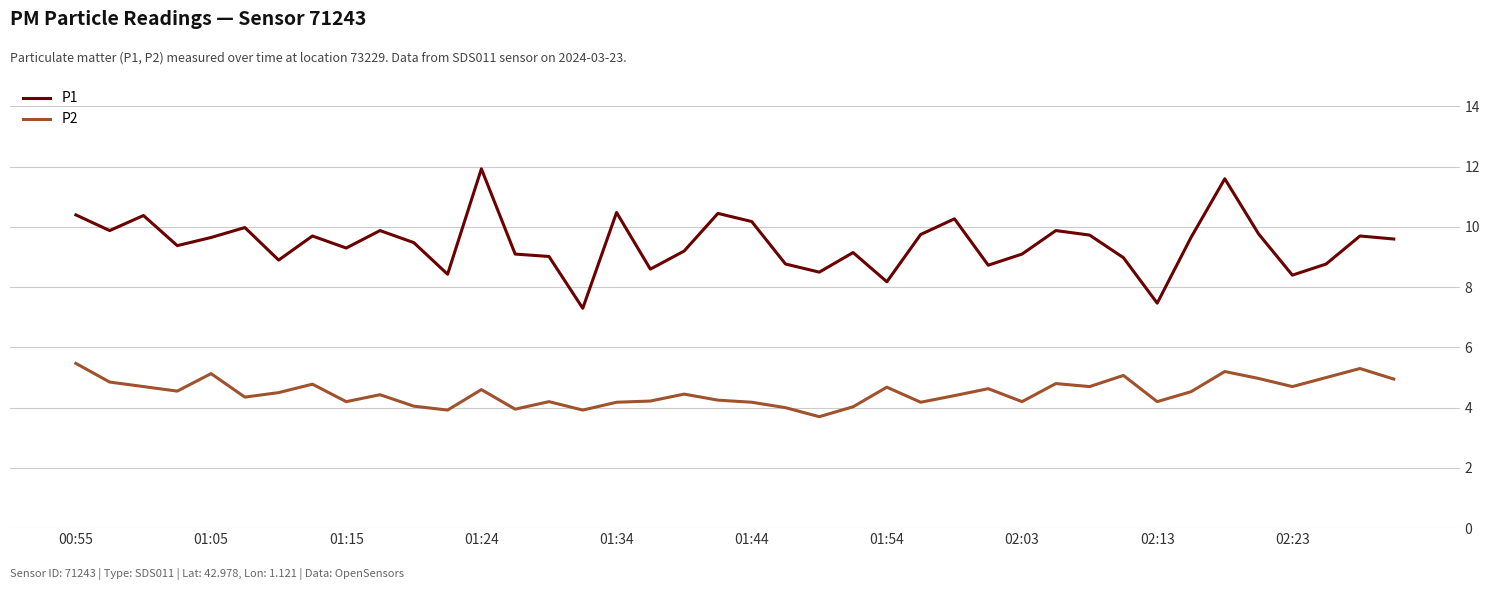

List the series in order of their peak value, lowest first.

P2, P1